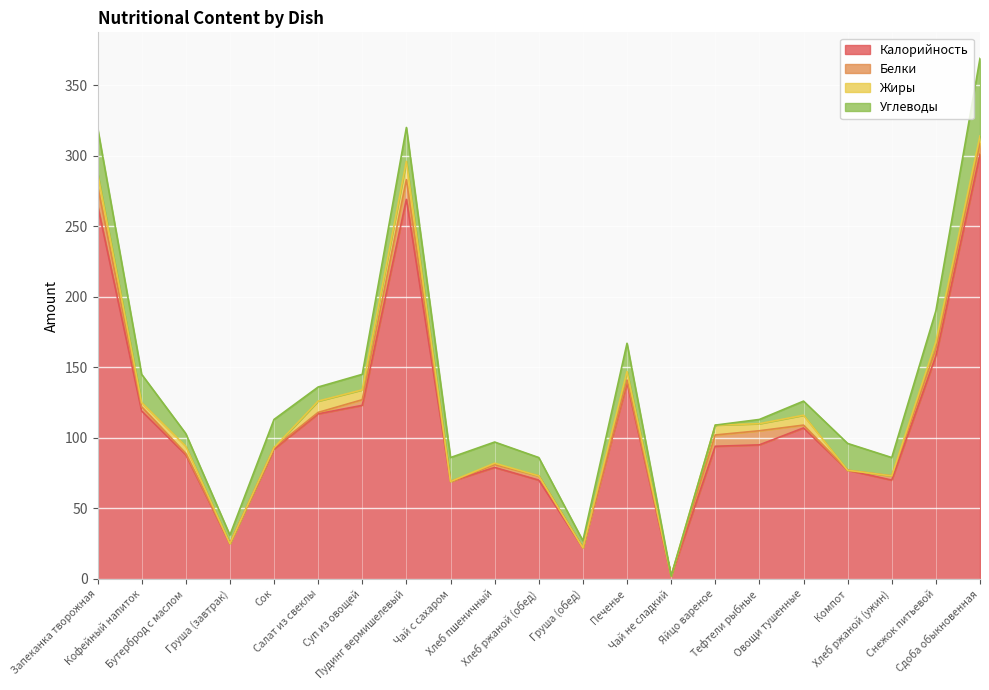

List the labels in order of Белки value, largest first.

Запеканка творожная, Пудинг вермишелевый, Тефтели рыбные, Яйцо вареное, Сдоба обыкновенная, Снежок питьевой, Суп из овощей, Кофейный напиток, Хлеб ржаной (обед), Хлеб ржаной (ужин), Хлеб пшеничный, Печенье, Овощи тушенные, Бутерброд с маслом, Сок, Салат из свеклы, Груша (завтрак), Чай с сахаром, Груша (обед), Чай не сладкий, Компот